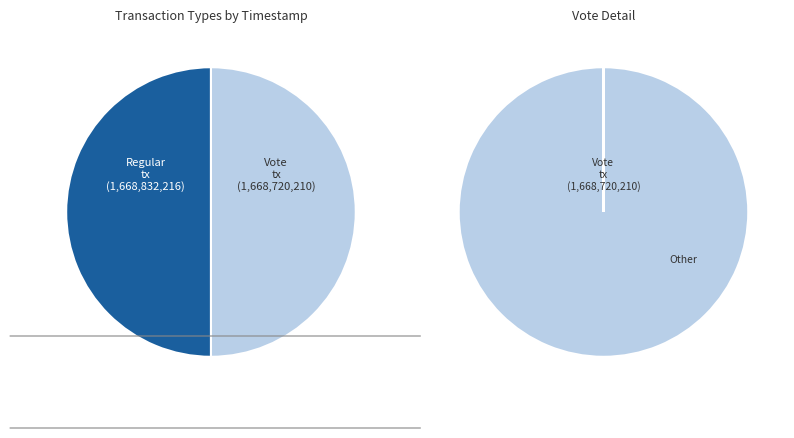

Is it true that Vote is 35% of the pie?

False